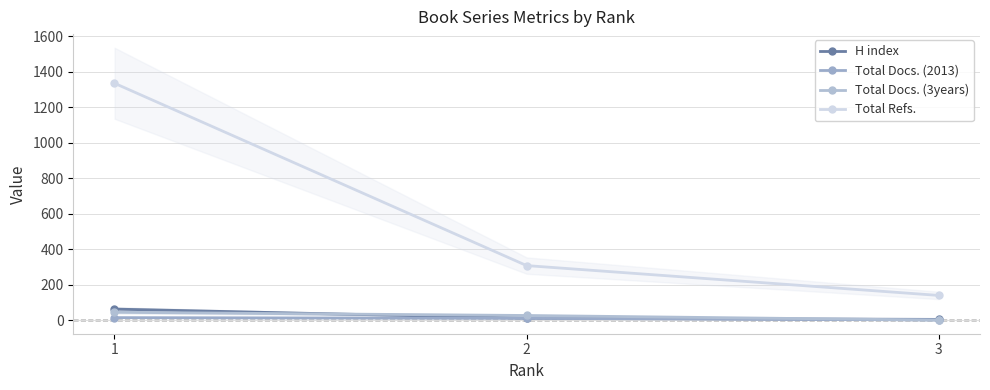

Which series has the widest spread of values?

Total Refs.